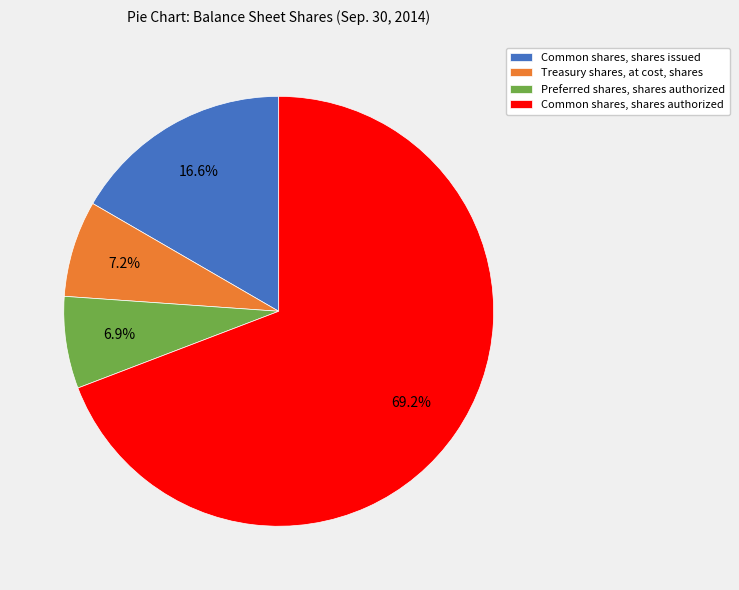

To the nearest percent, what is the difference between the Preferred shares, shares authorized and Common shares, shares authorized slice percentages?

62%